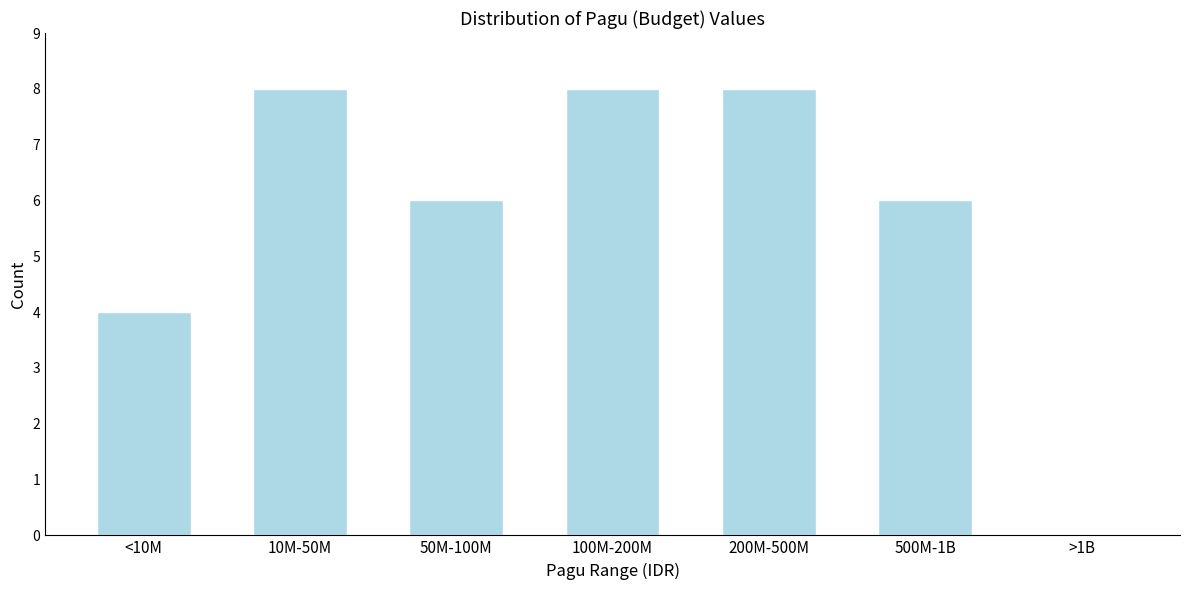

Reading left to right, what are all the values shown in this chart?

<10M=4	10M-50M=8	50M-100M=6	100M-200M=8	200M-500M=8	500M-1B=6	>1B=0